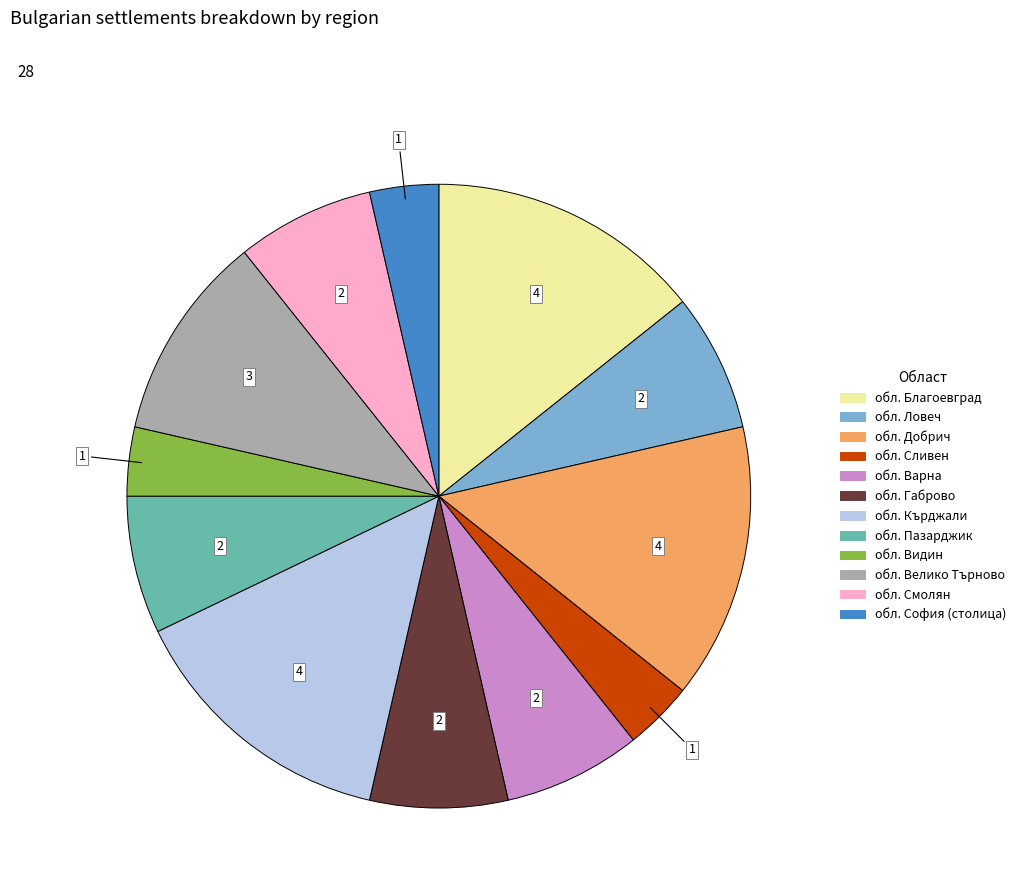

Is the sum of обл. Пазарджик and обл. Смолян greater than half?

No